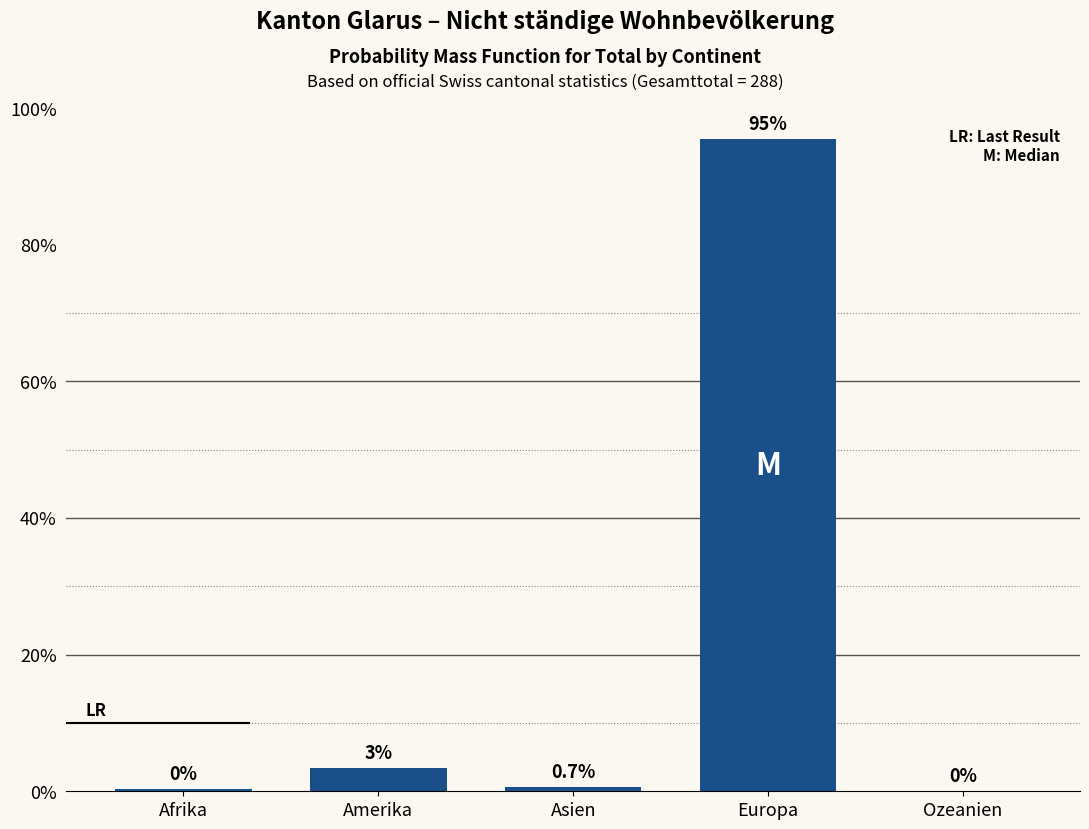

Which has a higher value, Ozeanien or Asien?

Asien